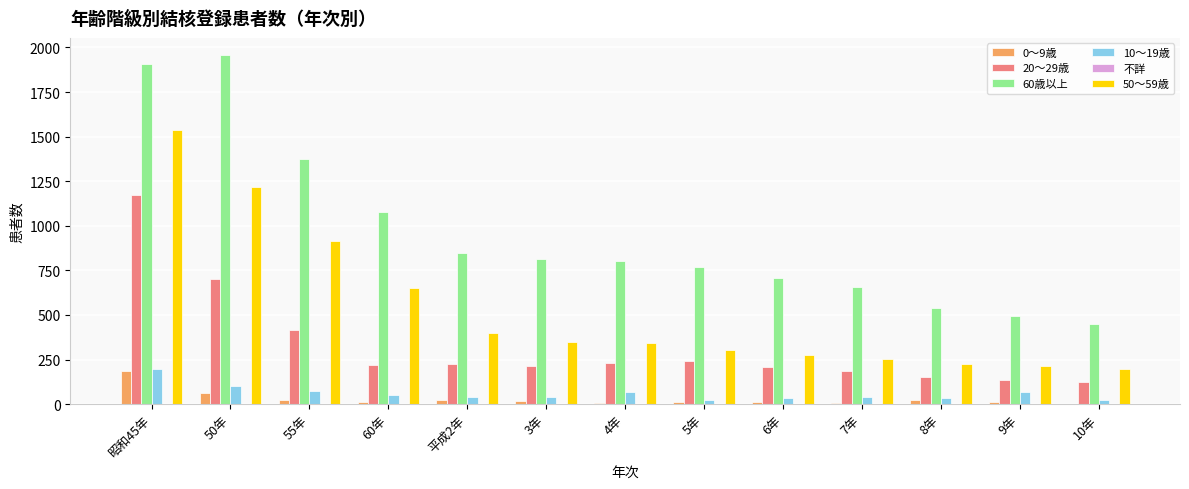

How many groups of bars are there?

13